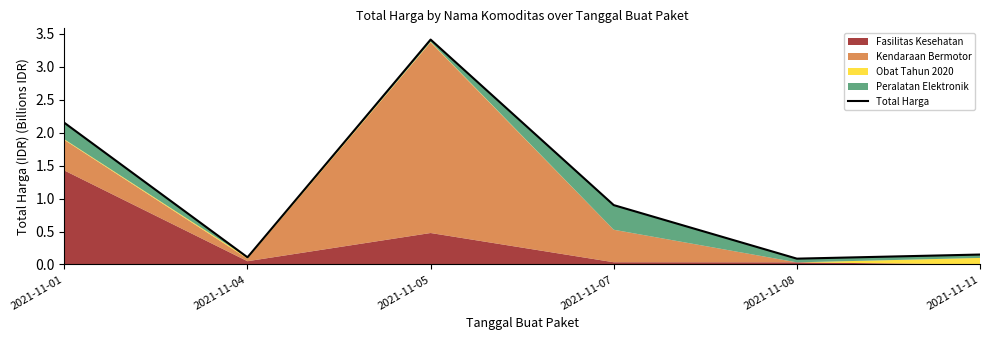

Is it true that the value at 2021-11-08 is 0.1?

True